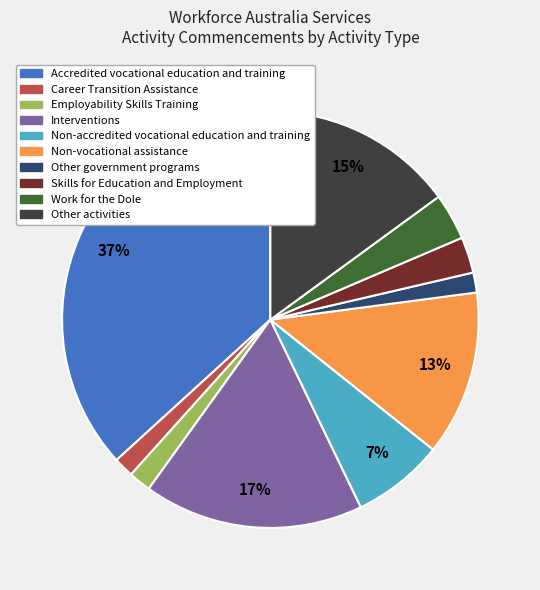

How many segments does this pie chart have?

10